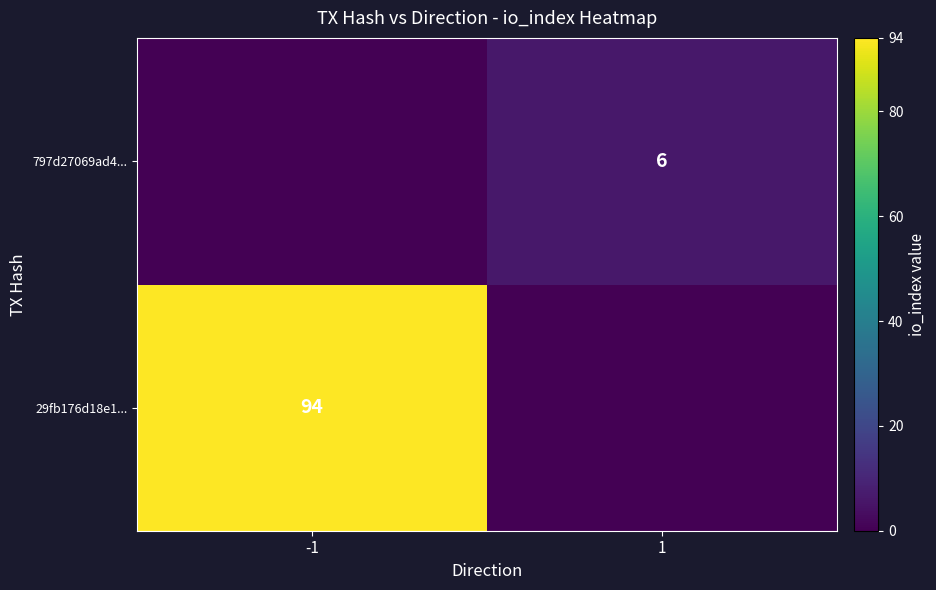

The 797d27069ad4... series shows 3 at 1. True or false?

False